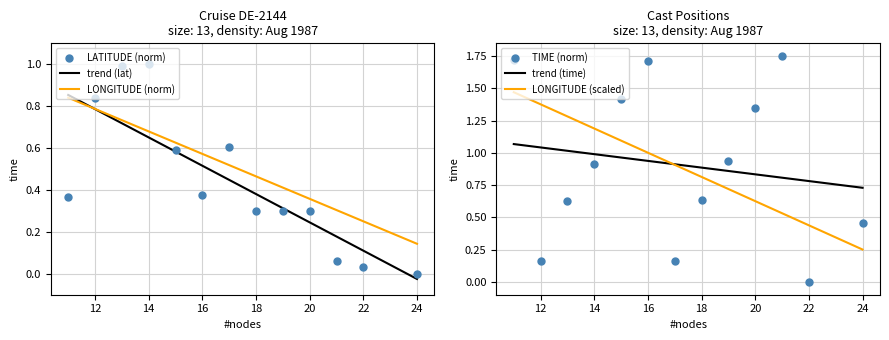

Between which two adjacent categories do TIME and LATITUDE first intersect?

11 and 12